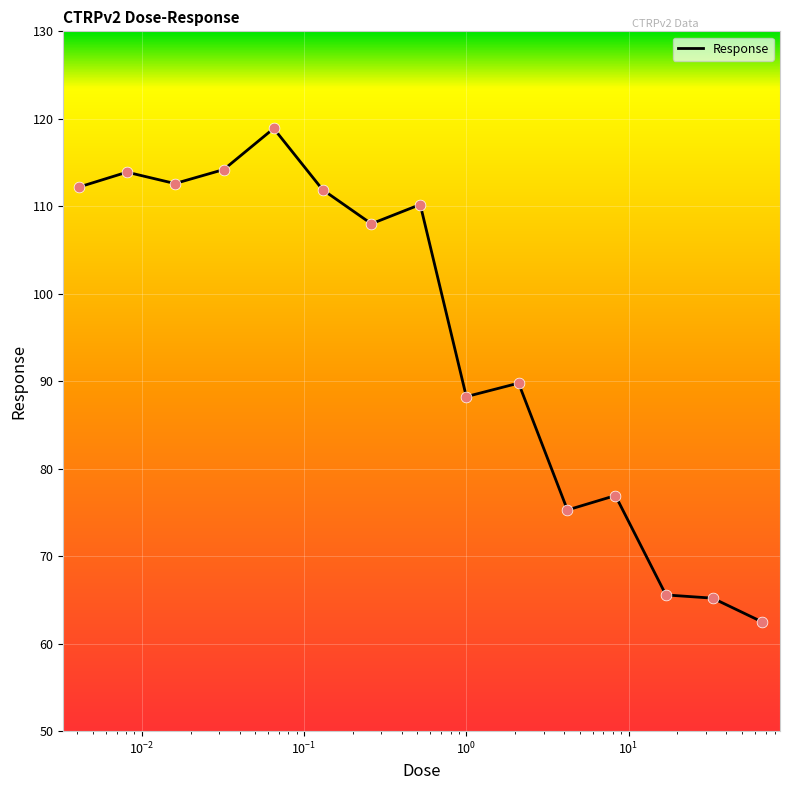

What is the difference between the maximum and minimum values?

56.4